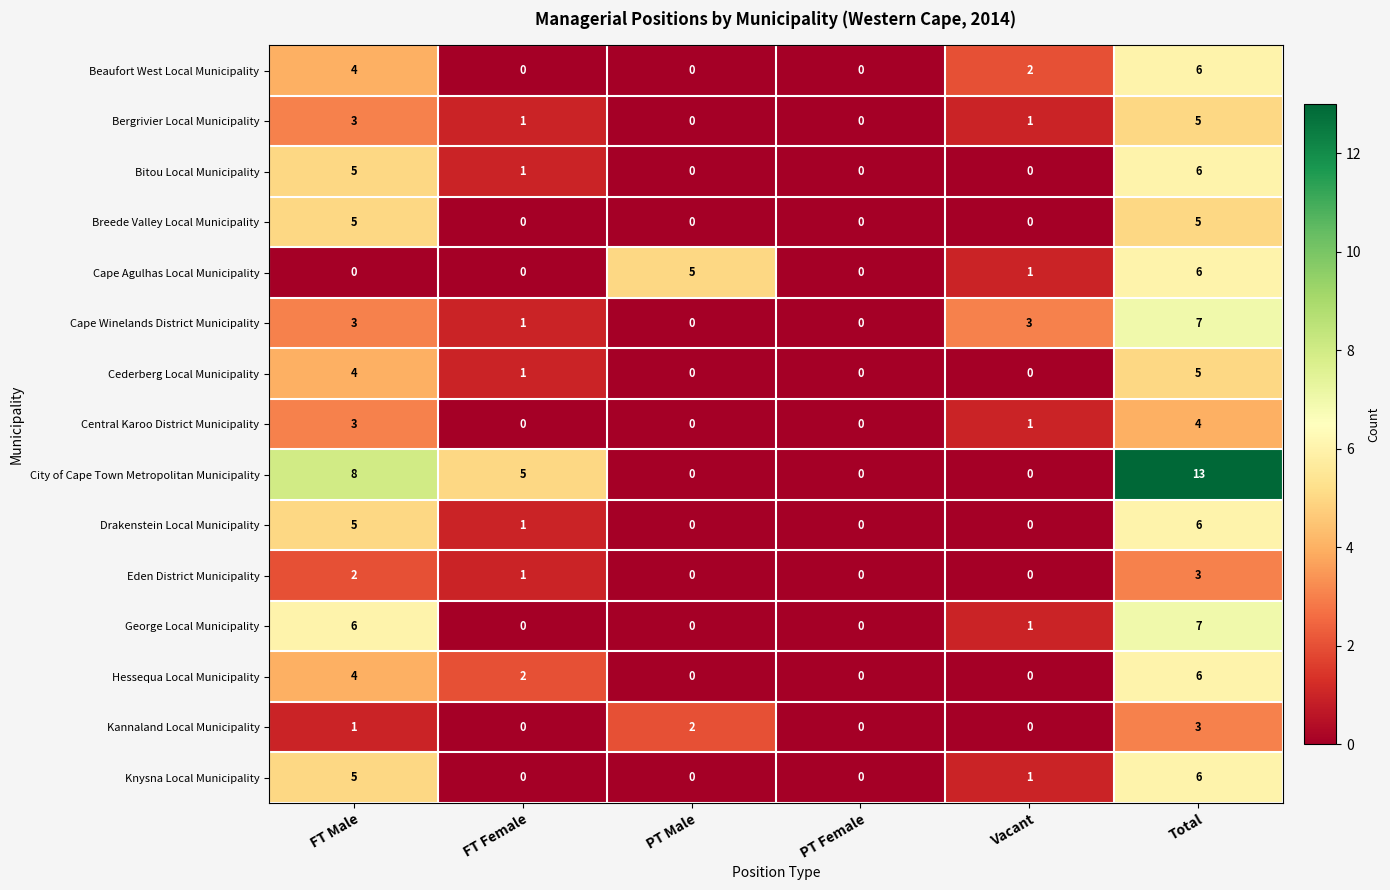

Which series changed the most between PT Male and PT Female?

Cape Agulhas Local Municipality